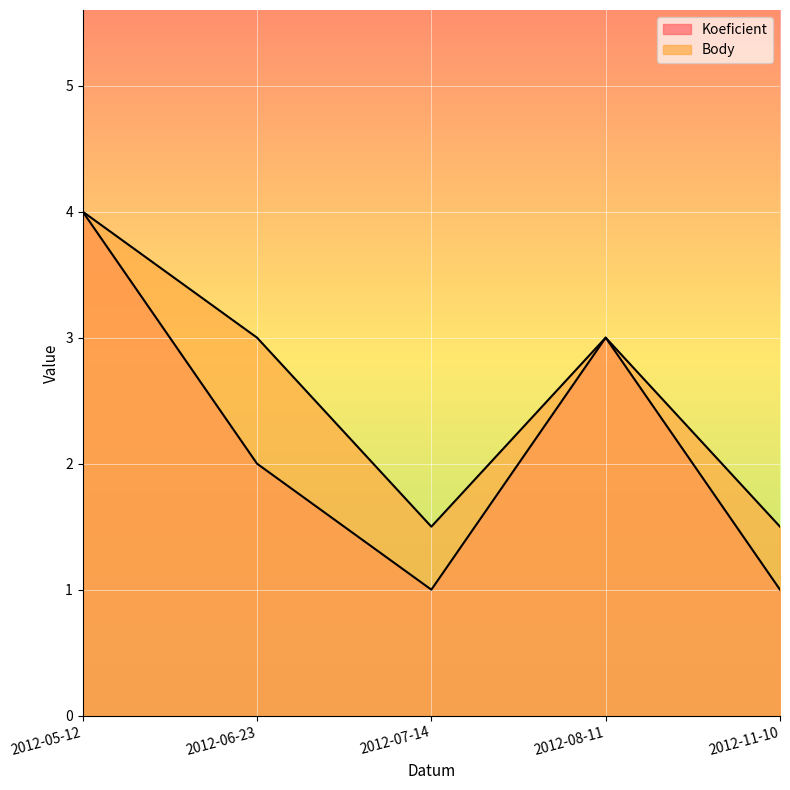

What is the label of the 4th point from the left?

2012-08-11